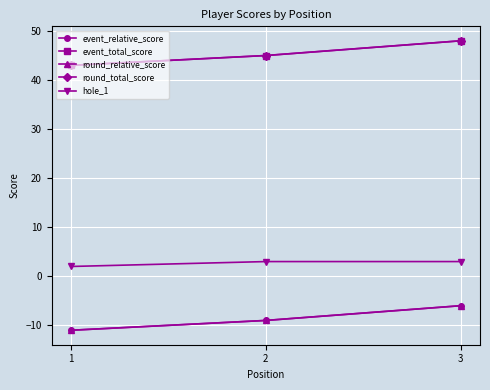

The hole_1 series shows 1 at 1. True or false?

False